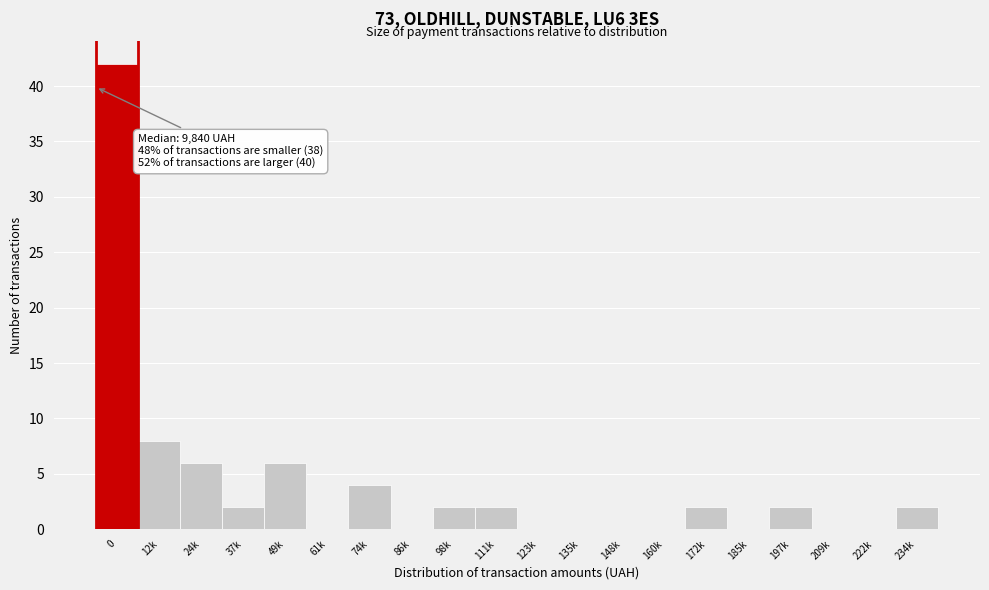

Reading left to right, list all the values displayed in this chart.

0=42	12k=8	24k=6	37k=2	49k=6	61k=0	74k=4	86k=0	98k=2	111k=2	123k=0	135k=0	148k=0	160k=0	172k=2	185k=0	197k=2	209k=0	222k=0	234k=2